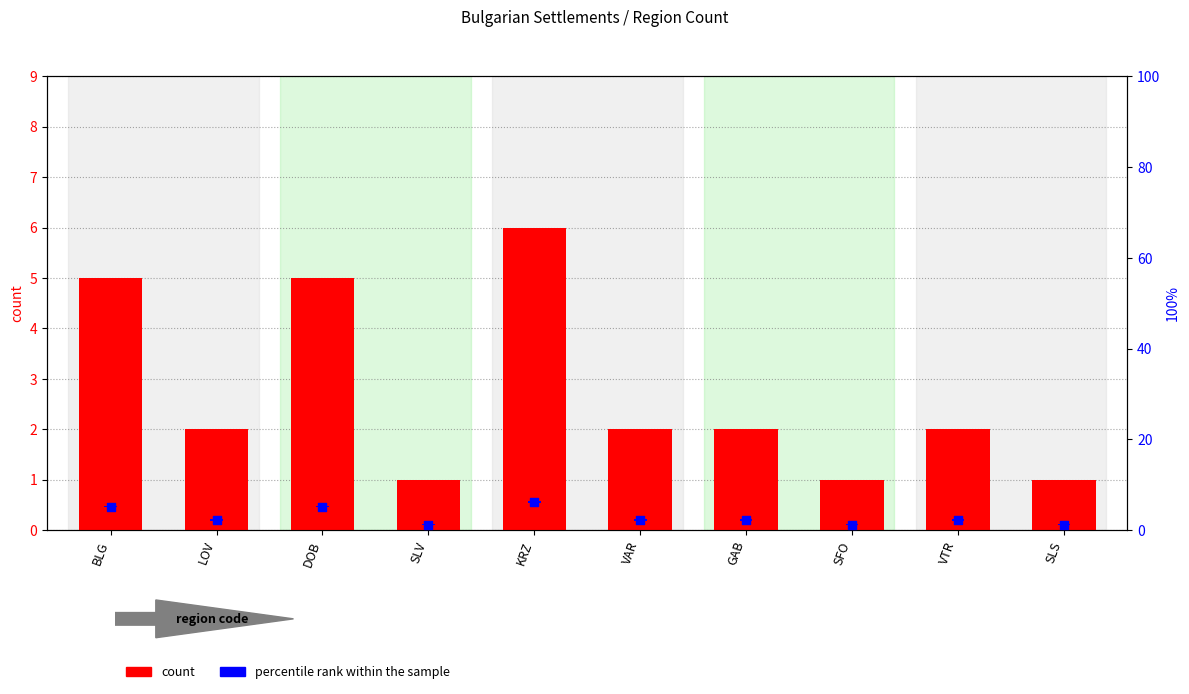

Is the value of percentile rank within the sample at VTR greater than the value of count at SFO?

No